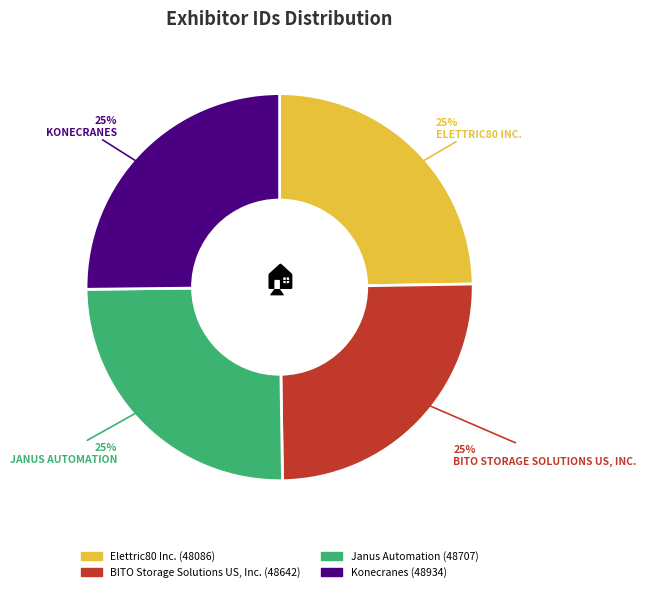

What is the smallest slice in the pie chart?

Elettric80 Inc.